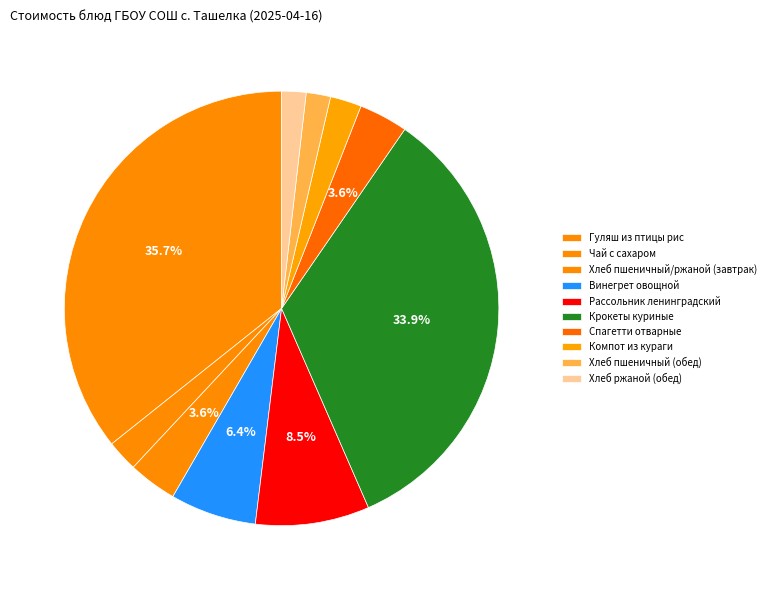

The Рассольник ленинградский slice represents 8% of the pie. True or false?

True